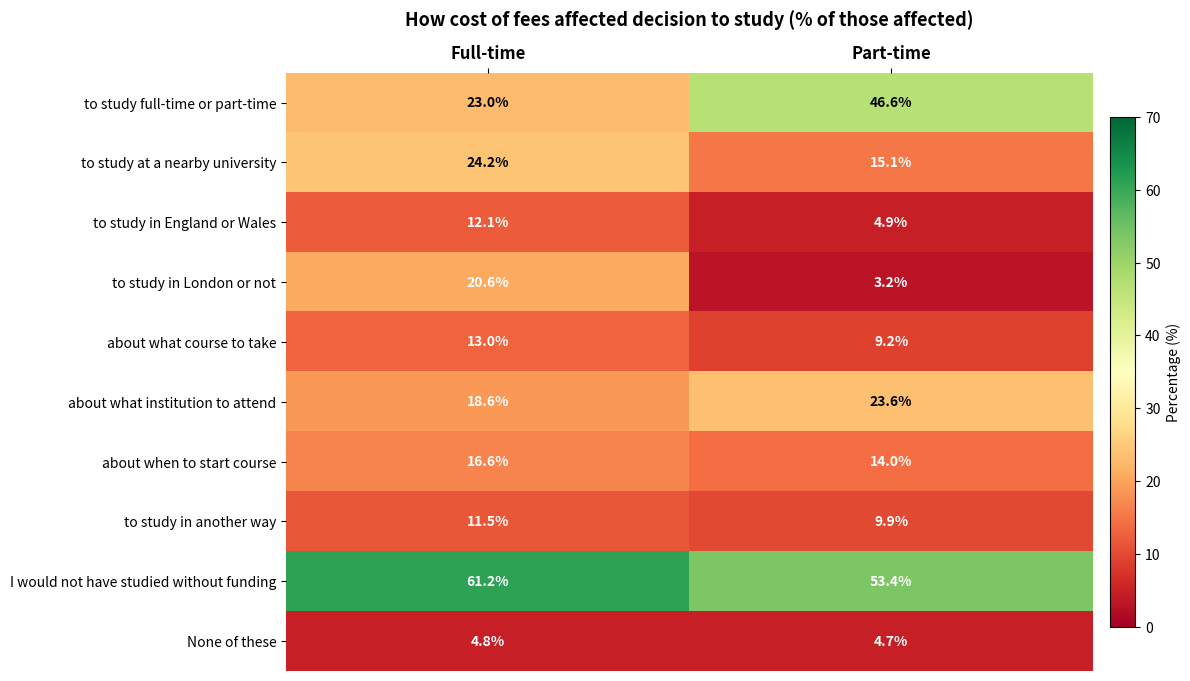

What is the difference between the maximum and minimum values in the to study full-time or part-time series?

23.6